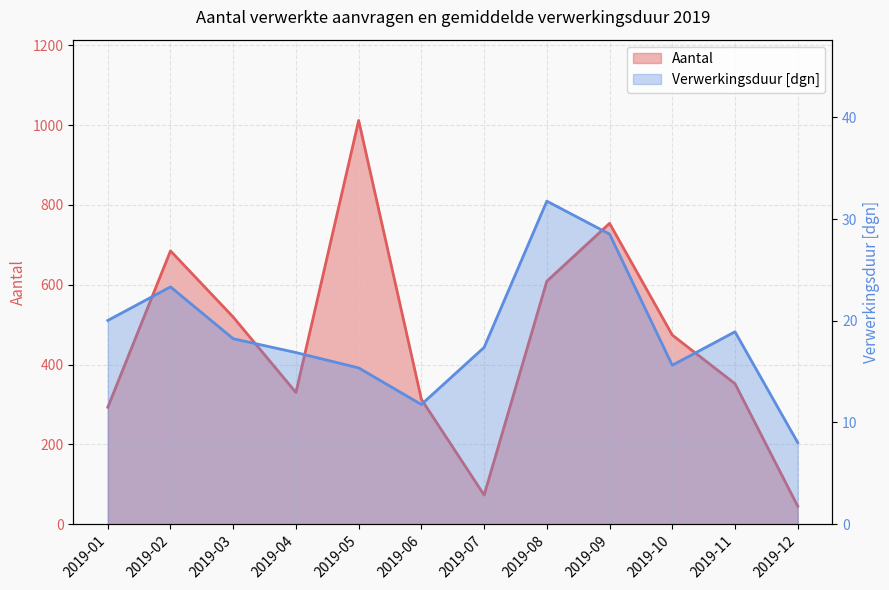

How many data points in Verwerkingsduur [dgn] are less than 18?

6